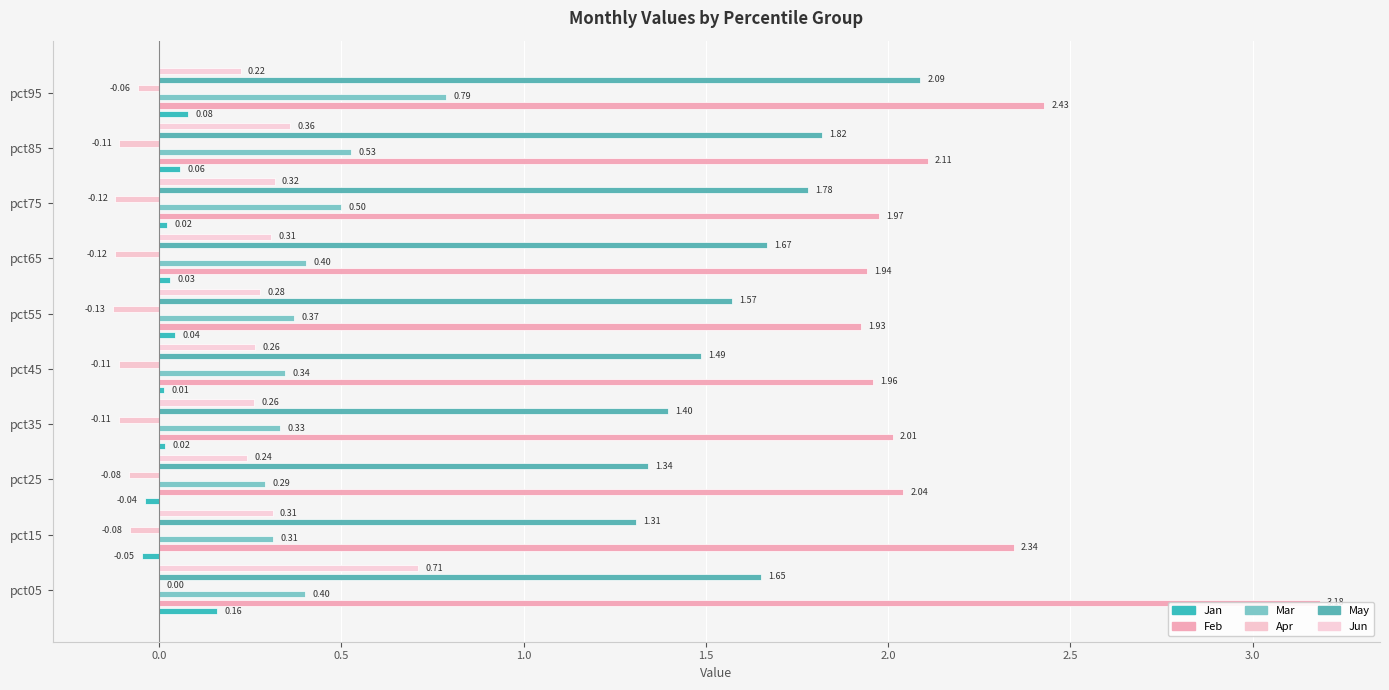

What is the label of the 8th bar from the right?

0.5